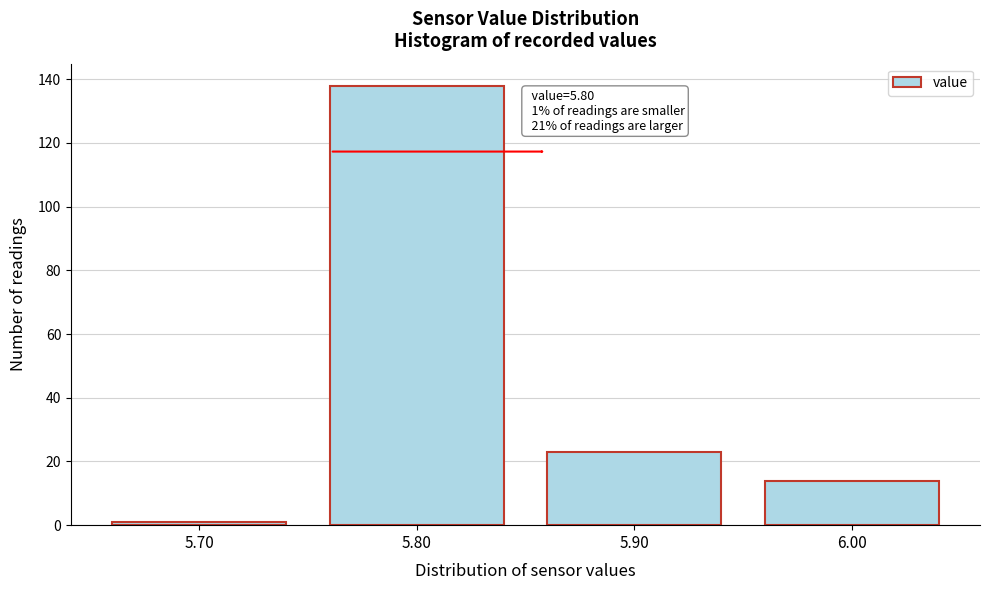

Reading left to right, list all the values displayed in this chart.

1	138	23	14